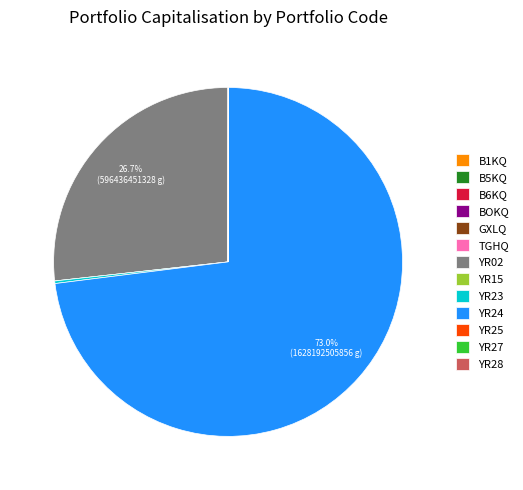

What percentage is the YR24 slice, to the nearest percent?

73%